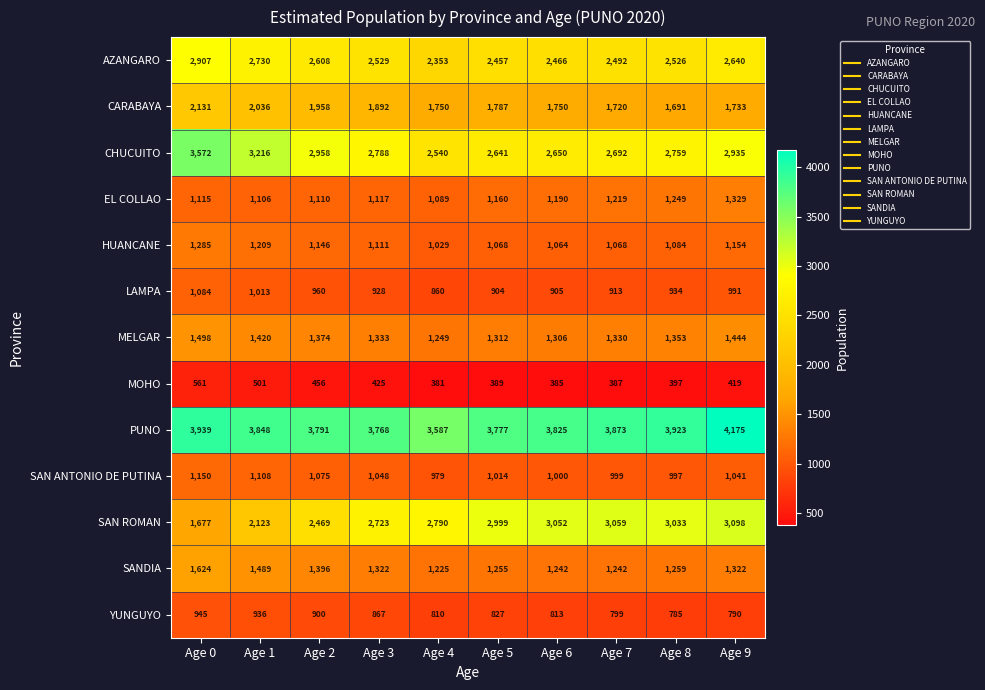

True or false: YUNGUYO has a value of 867 at Age 3.

True